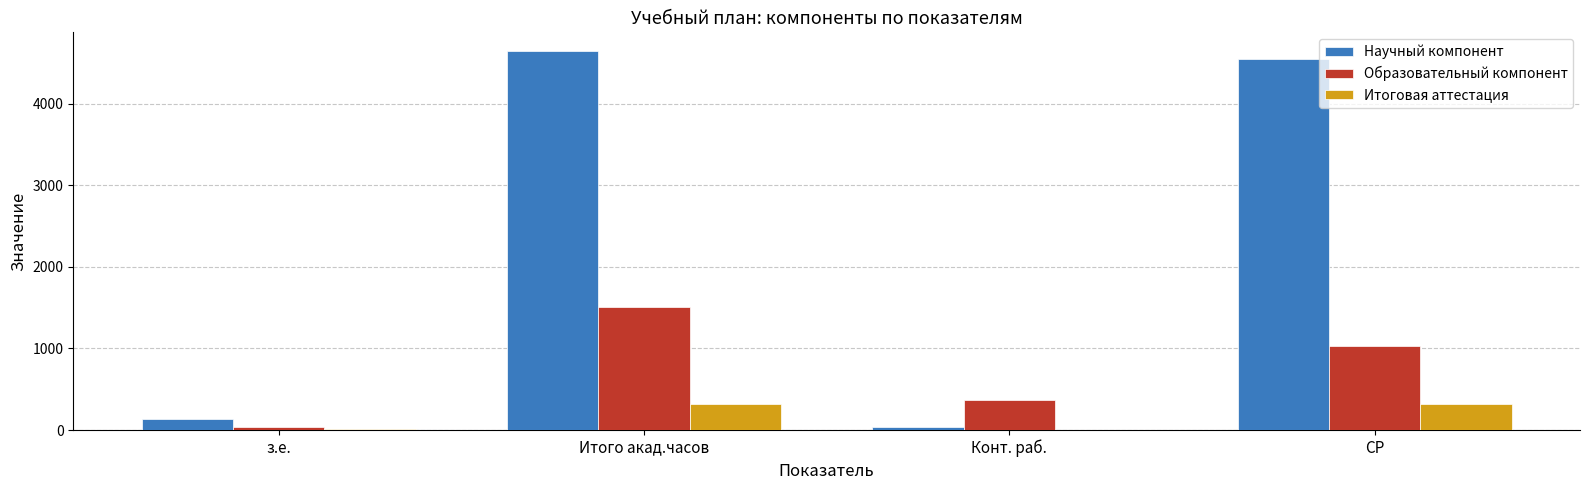

How many series are shown in this chart?

3